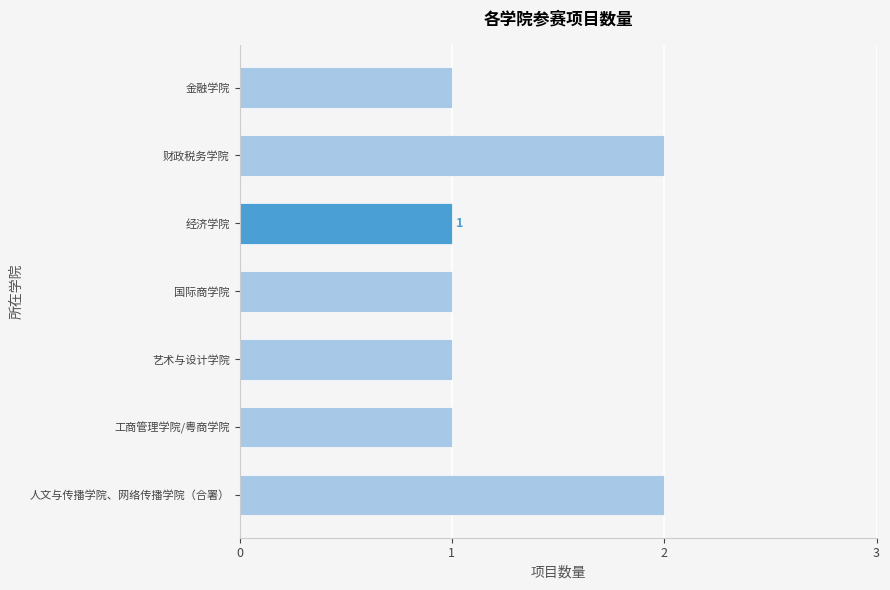

What is the maximum value shown in the chart?

2